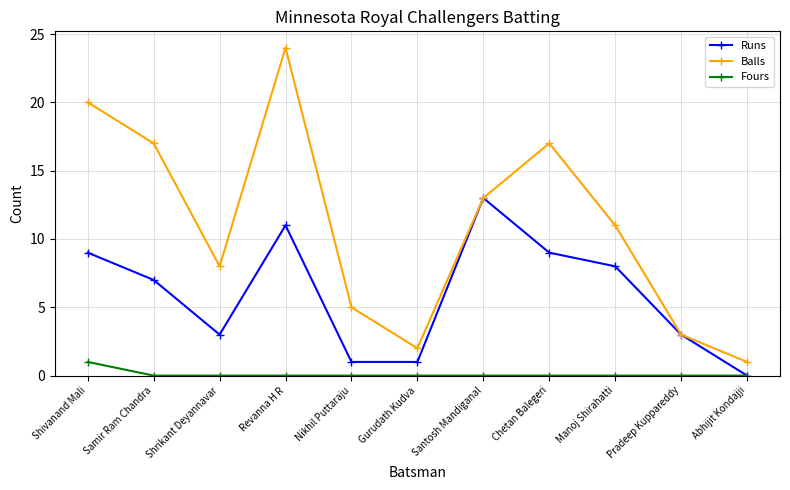

Is the value of Balls at Samir Ram Chandra greater than the value of Fours at Shrikant Deyannavar?

Yes